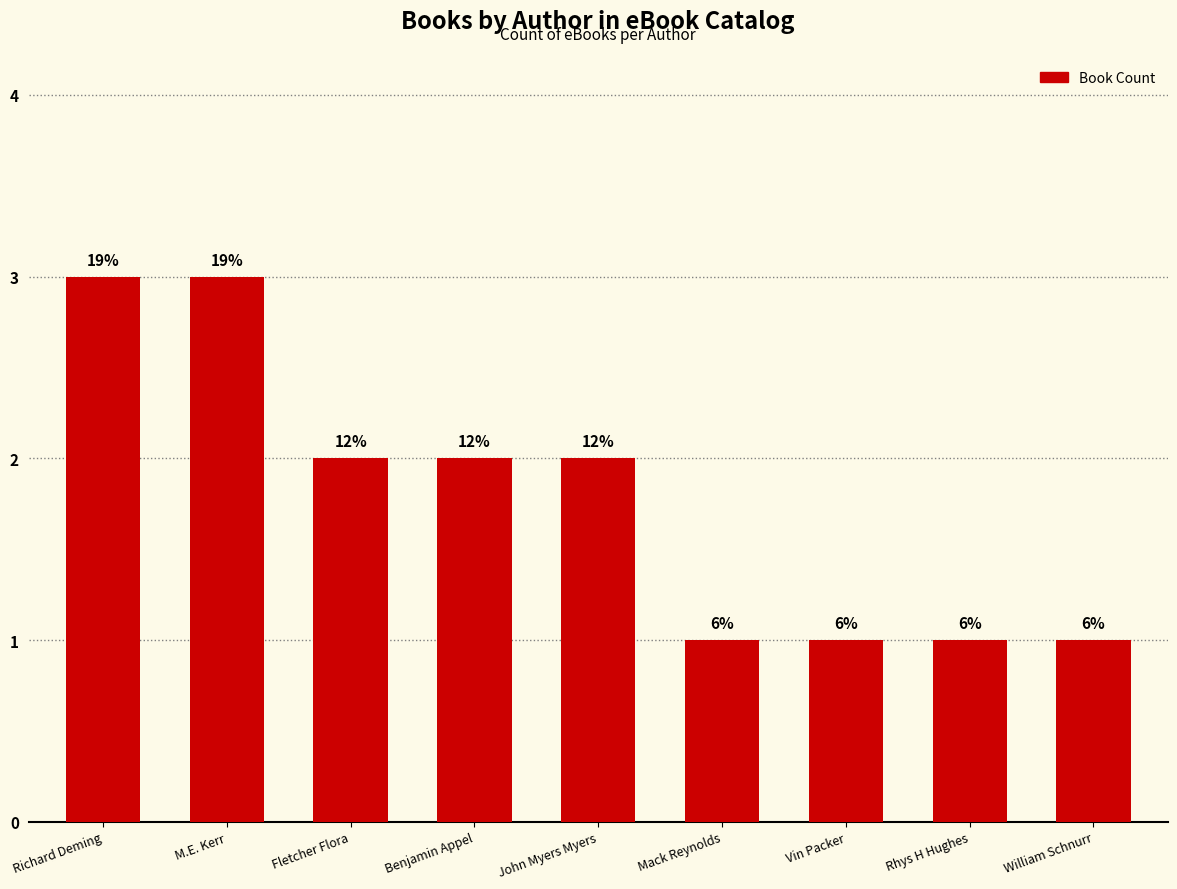

Which category has the lowest value across all series?

Mack Reynolds